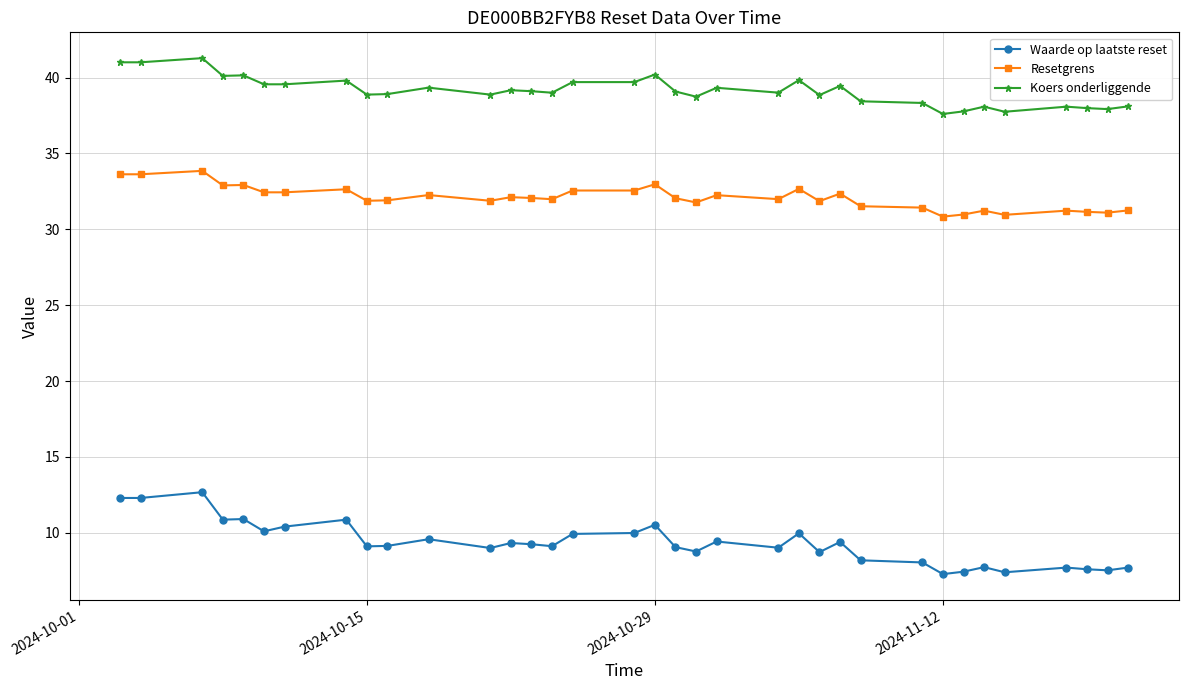

Rank the series by their maximum value, from highest to lowest.

Koers onderliggende, Resetgrens, Waarde op laatste reset